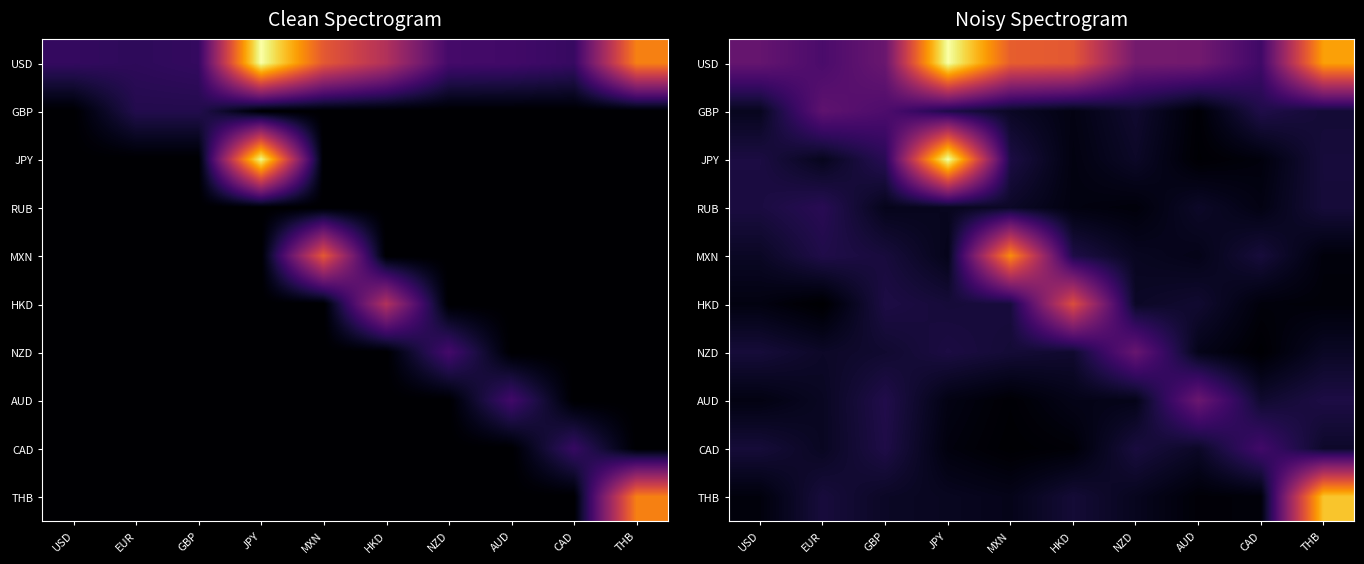

At which category is the sum across all series the highest?

JPY